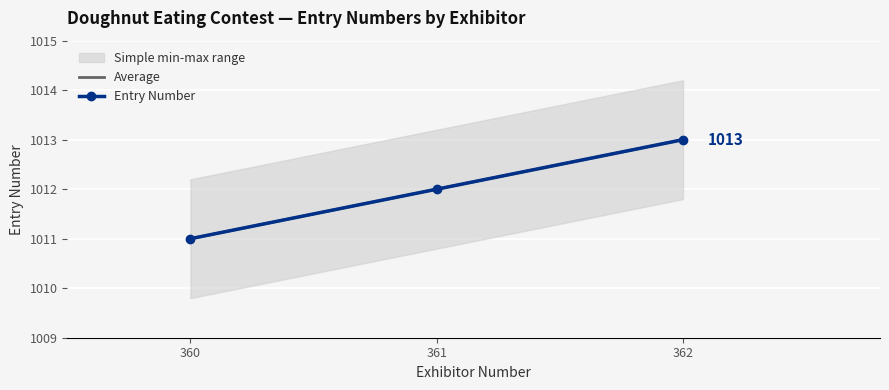

The Entry Number series shows 1011 at 360. True or false?

True